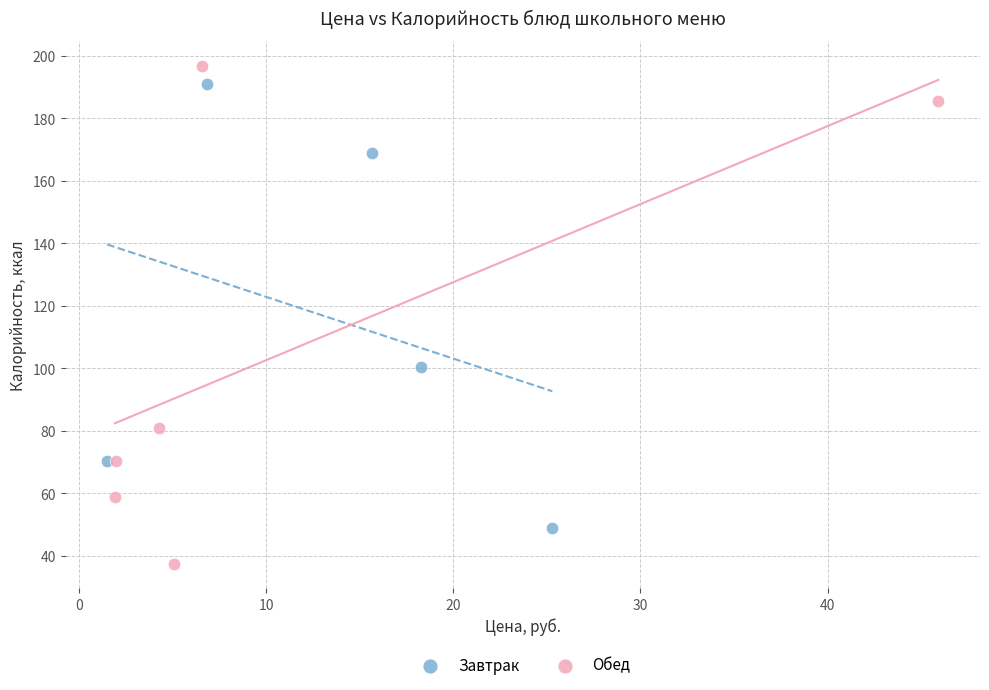

Which series has the widest spread of Y values?

Обед